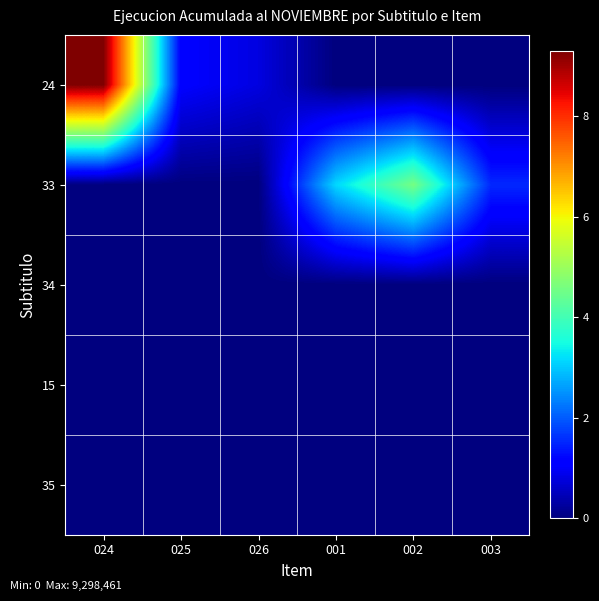

Which label corresponds to the largest value in the chart?

024